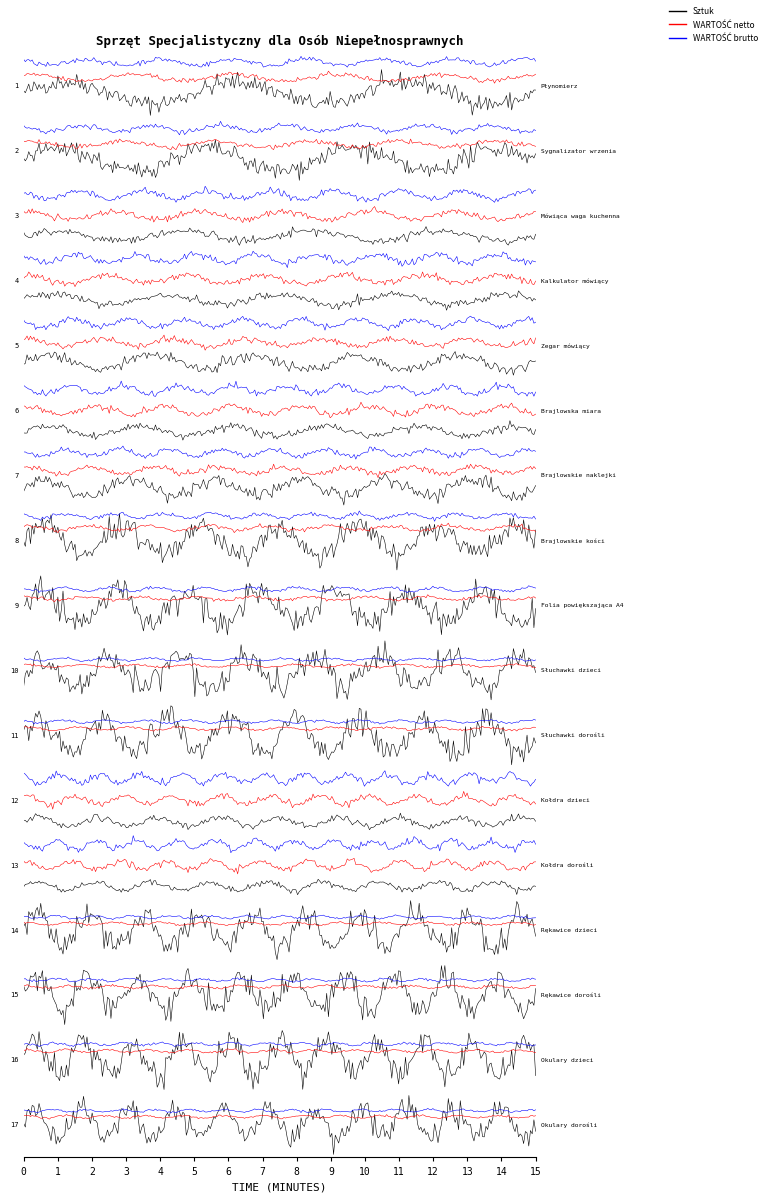

What are all the series names shown in the legend?

Sztuk, WARTOŚĆ netto, WARTOŚĆ brutto